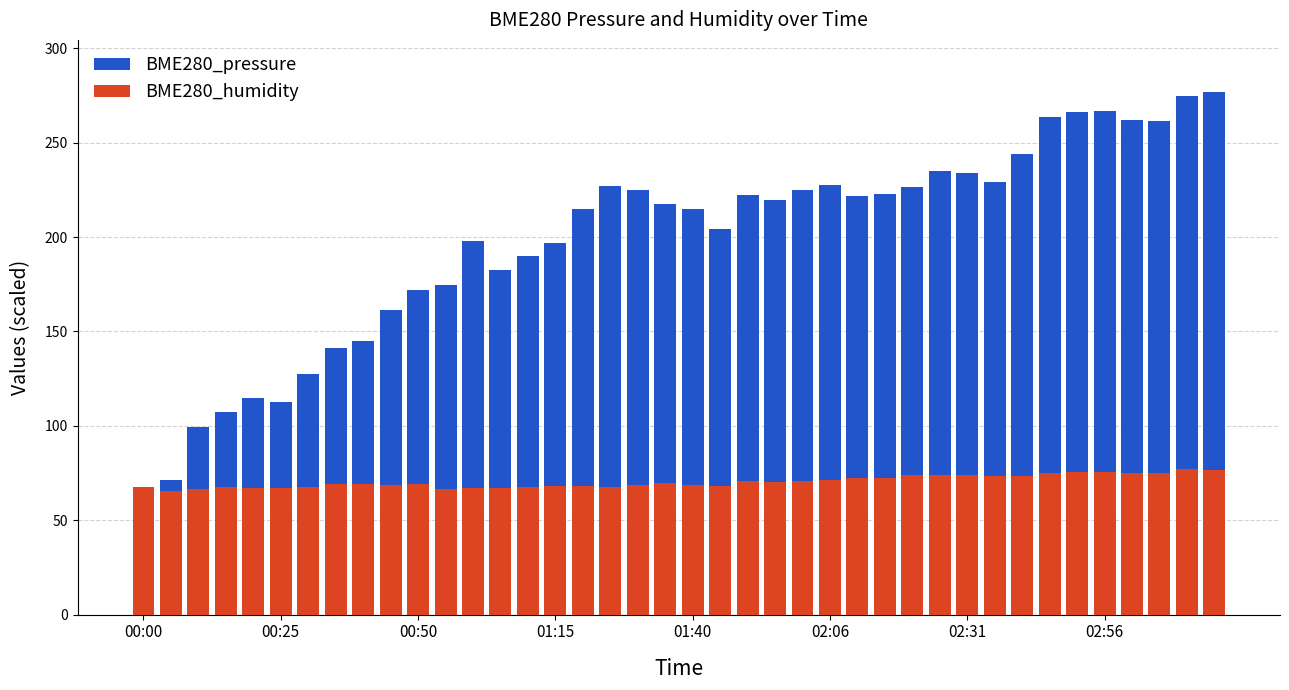

Is it true that BME280_pressure equals 312.3 at 24?

False